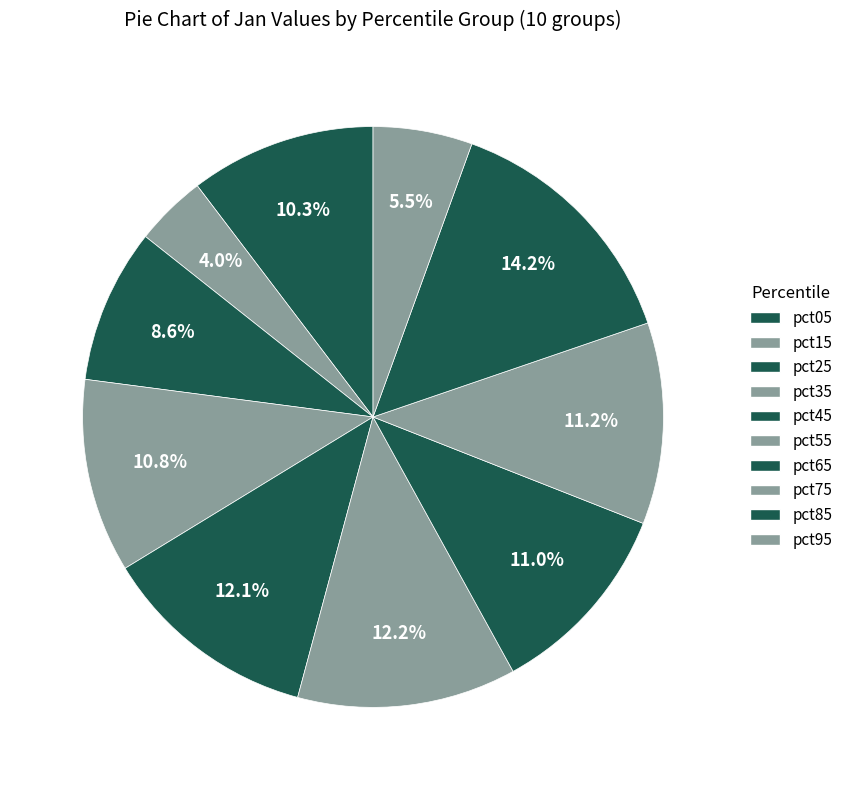

How many slices are in this pie chart?

10